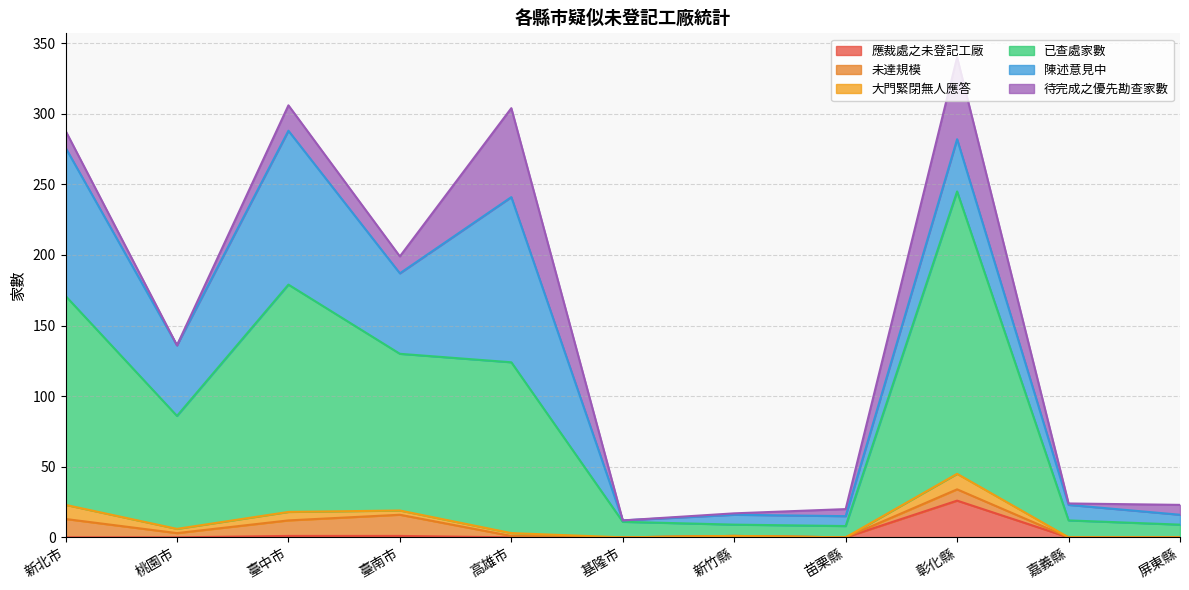

Reading left to right, transcribe all the data shown in this chart.

應裁處之未登記工廠: 新北市=0	桃園市=0	臺中市=1	臺南市=1	高雄市=0	基隆市=0	新竹縣=1	苗栗縣=0	彰化縣=26	嘉義縣=0	屏東縣=0
未達規模: 新北市=13	桃園市=3	臺中市=11	臺南市=15	高雄市=1	基隆市=0	新竹縣=0	苗栗縣=0	彰化縣=8	嘉義縣=0	屏東縣=0
大門緊閉無人應答: 新北市=10	桃園市=3	臺中市=6	臺南市=3	高雄市=2	基隆市=0	新竹縣=0	苗栗縣=0	彰化縣=11	嘉義縣=0	屏東縣=0
已查處家數: 新北市=148	桃園市=80	臺中市=161	臺南市=111	高雄市=121	基隆市=11	新竹縣=8	苗栗縣=8	彰化縣=200	嘉義縣=12	屏東縣=9
陳述意見中: 新北市=105	桃園市=50	臺中市=109	臺南市=57	高雄市=117	基隆市=1	新竹縣=7	苗栗縣=7	彰化縣=37	嘉義縣=11	屏東縣=7
待完成之優先勘查家數: 新北市=12	桃園市=0	臺中市=18	臺南市=12	高雄市=63	基隆市=0	新竹縣=1	苗栗縣=5	彰化縣=58	嘉義縣=1	屏東縣=7